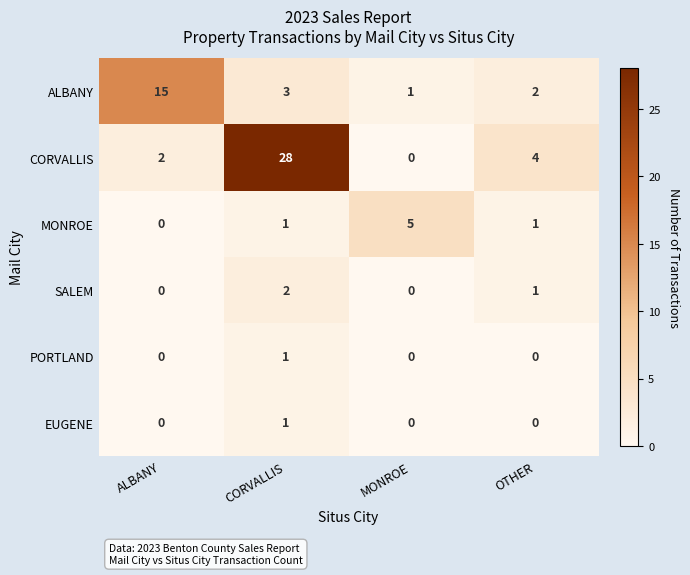

Where does the SALEM series first go above 1?

CORVALLIS